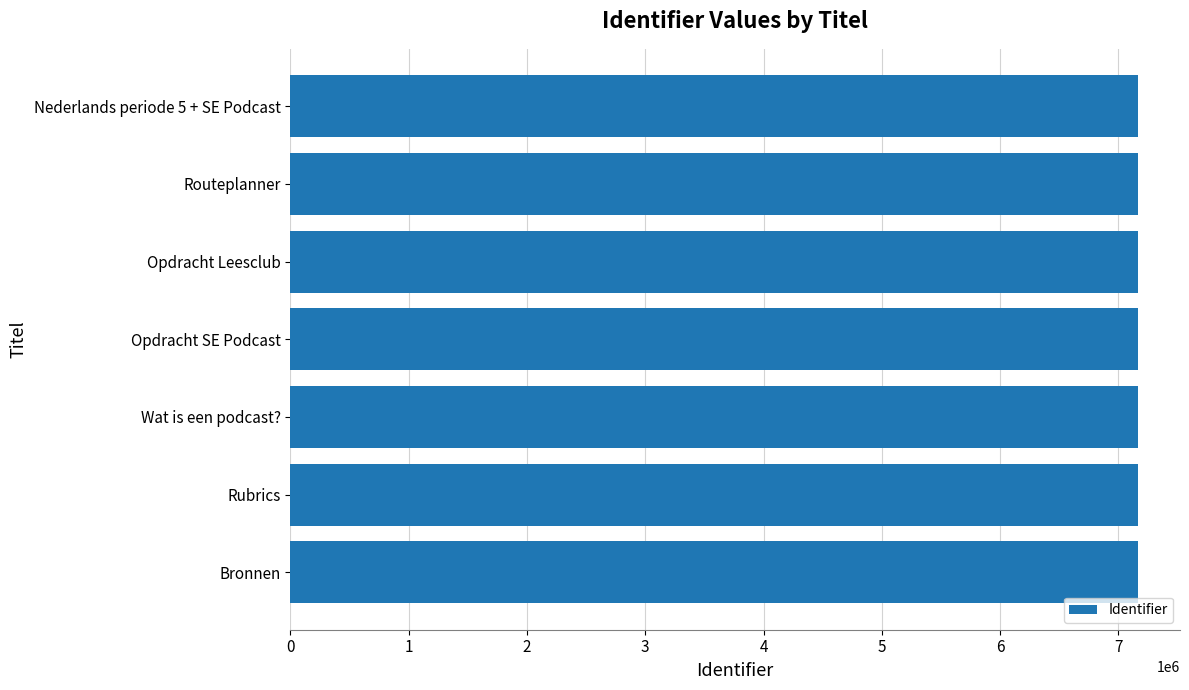

The chart shows a value of 3759932 at Opdracht SE Podcast. True or false?

False